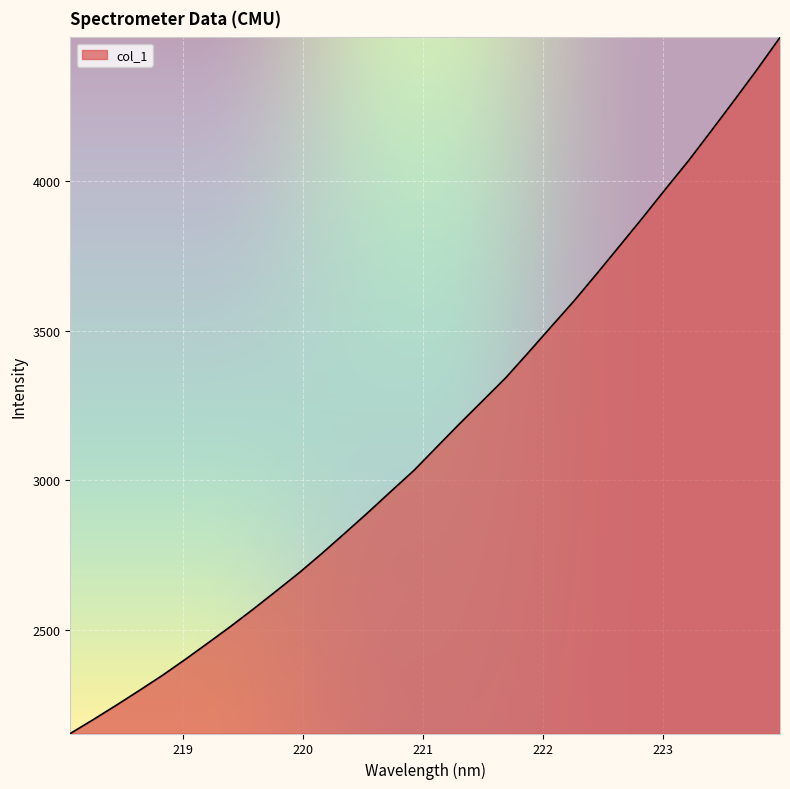

How many lines are shown in the chart?

1